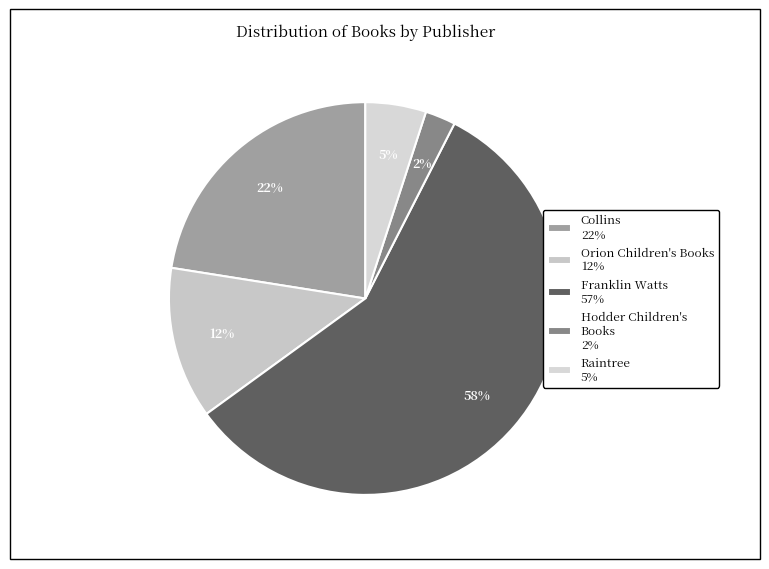

Count the number of slices in the pie.

5